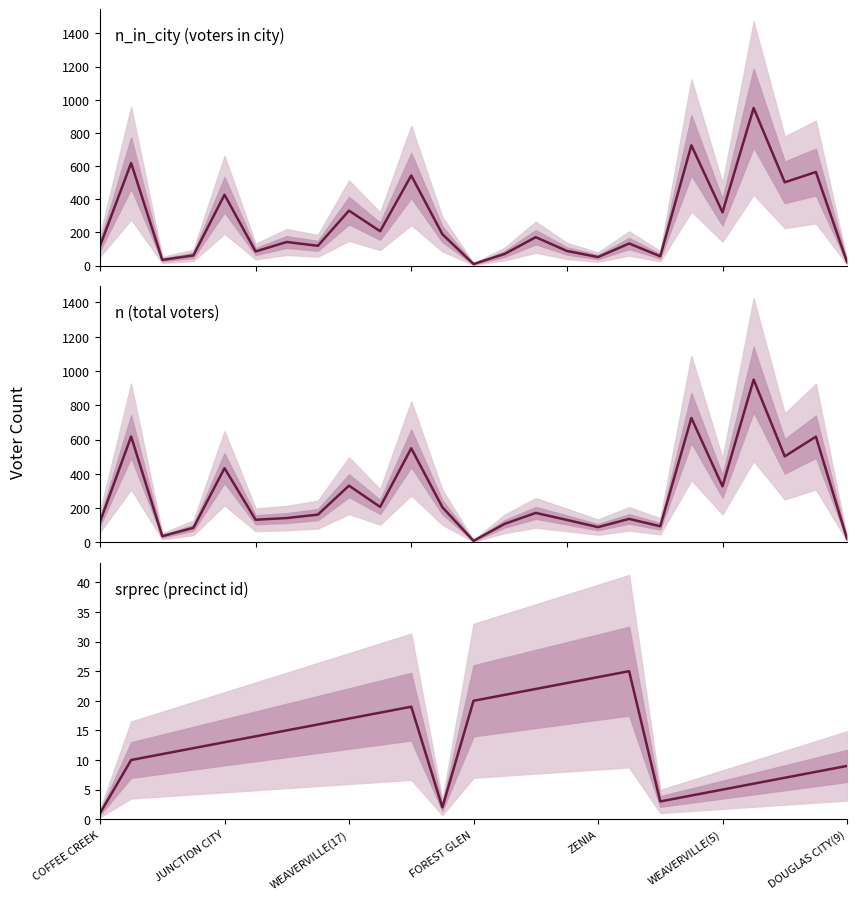

Which category has the lowest value across all series?

COFFEE CREEK